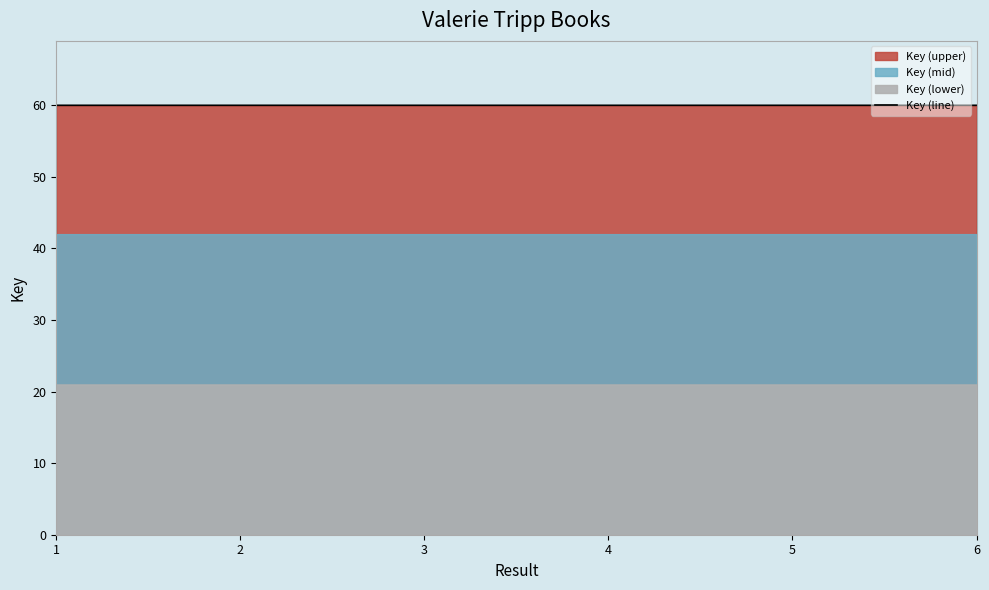

Is it true that the value at 5 is 103.6?

False